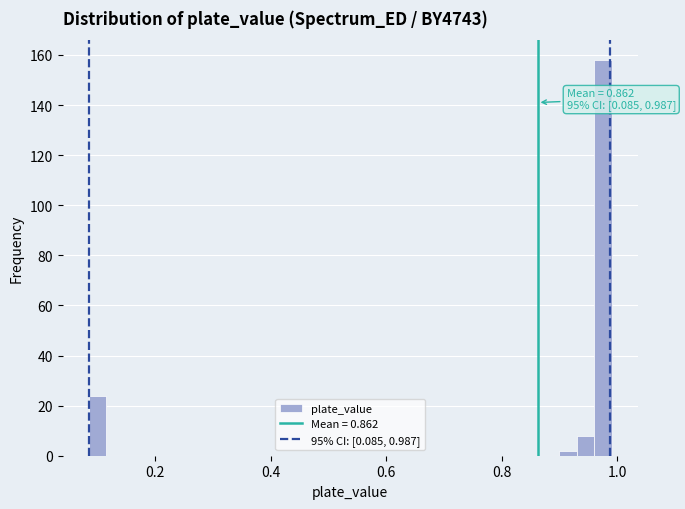

Around what value on the x-axis is the tallest bar? Give the approximate position of its centre, as read against the axis.

0.98